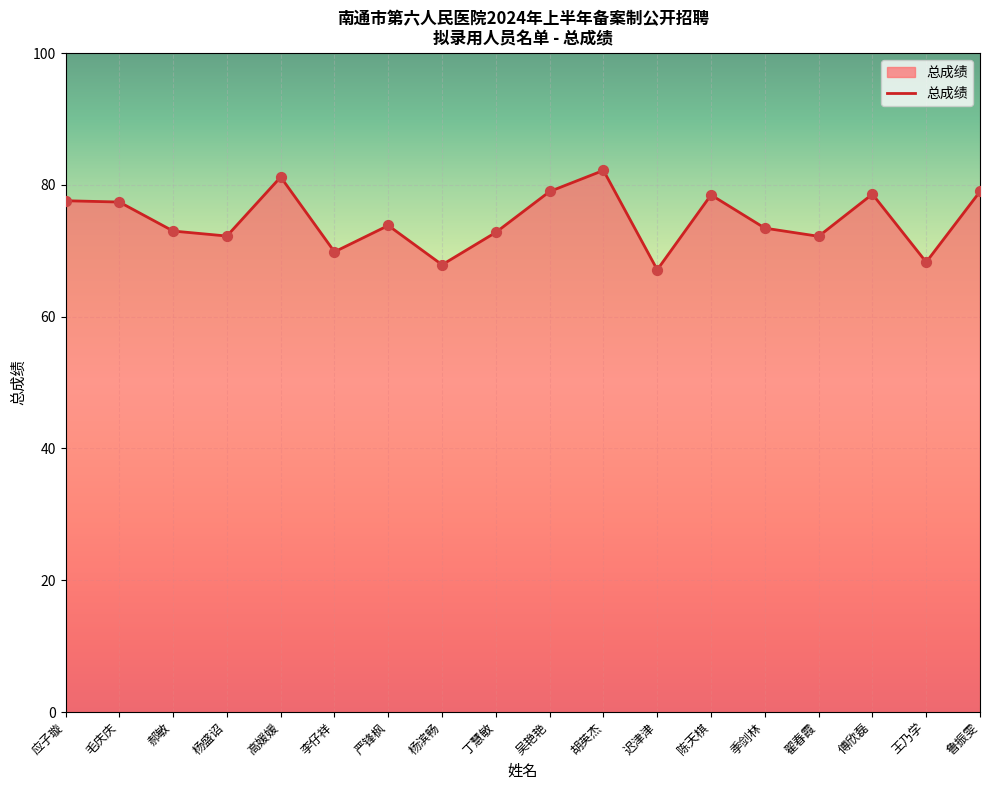

What is the change in value from 丁慧敏 to 胡英杰?

+9.4